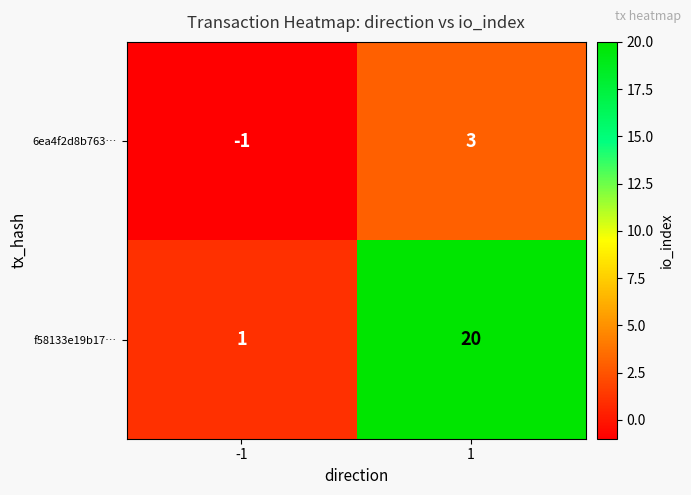

Which series has the largest total across all categories?

f58133e19b17…